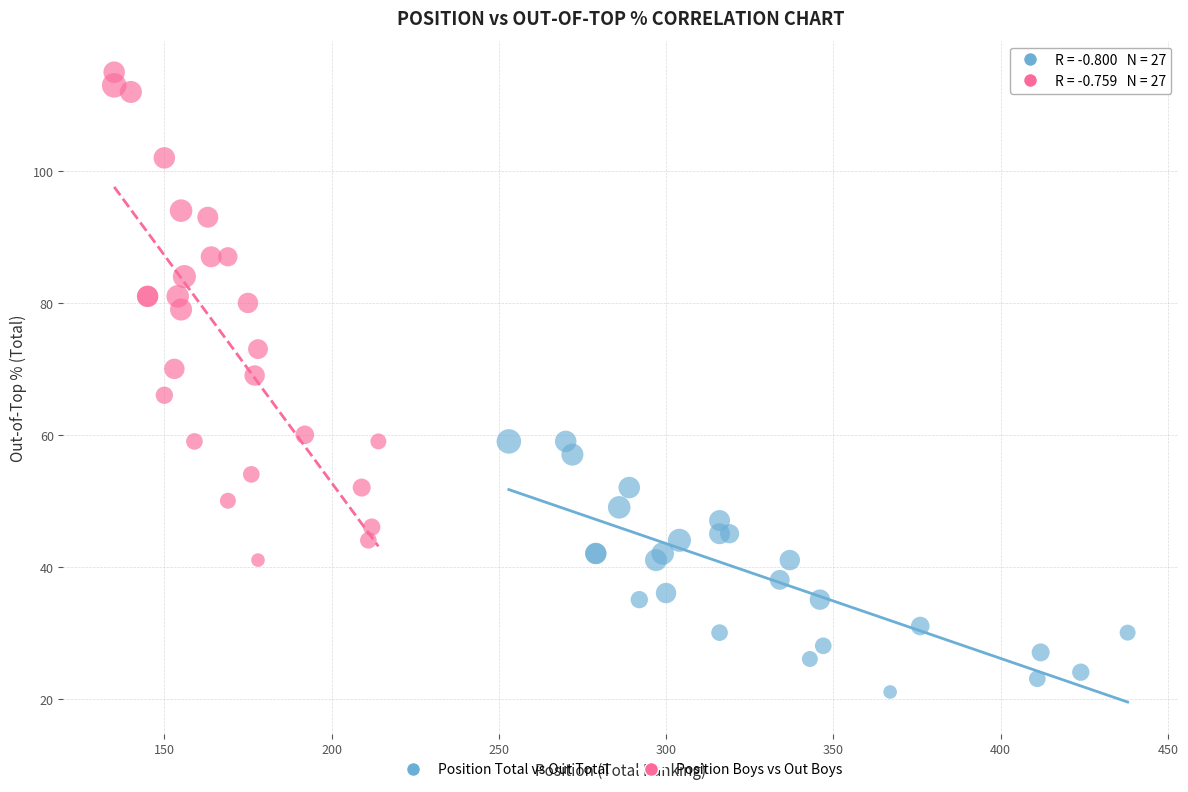

Which series reaches the maximum Y coordinate?

Position Boys vs Out Boys